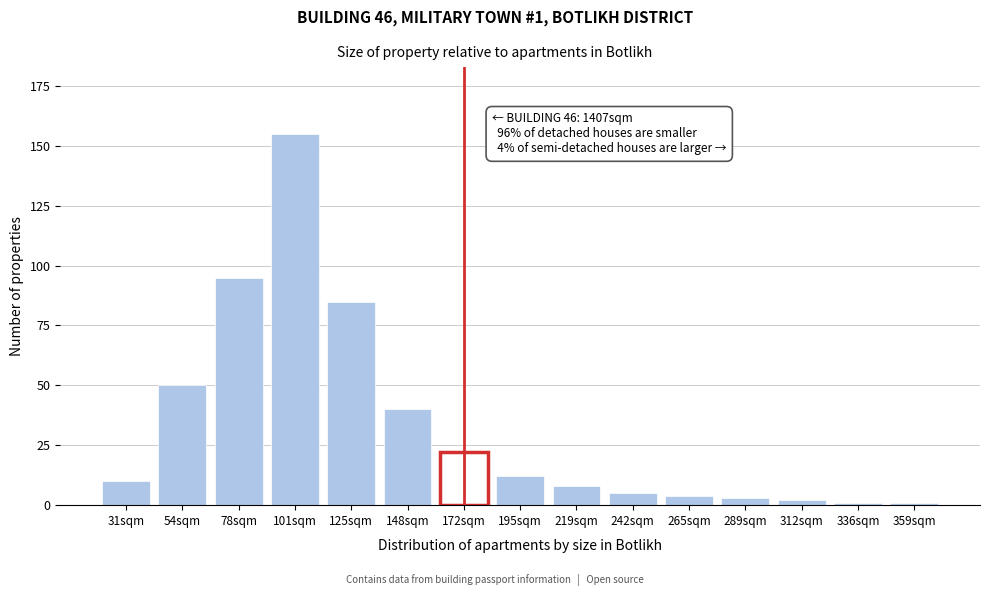

Reading left to right, extract all data points from this chart.

10	50	95	155	85	40	22	12	8	5	4	3	2	1	1